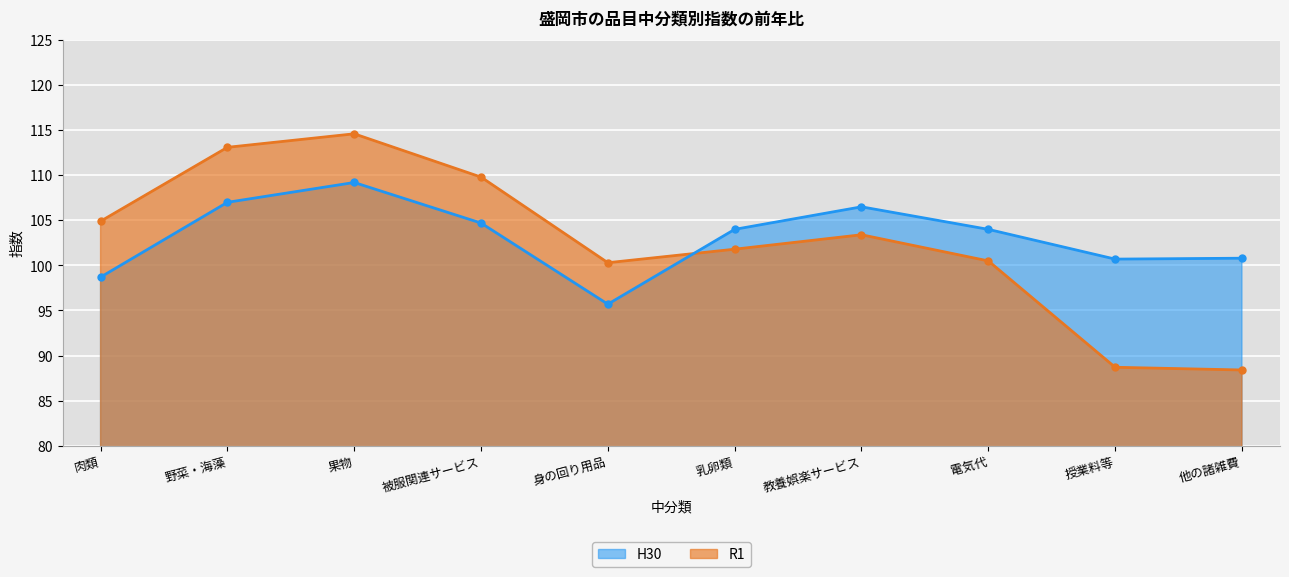

Reading right to left, transcribe all the data shown in this chart.

R1: 他の諸雑費=88.4	授業料等=88.7	電気代=100.5	教養娯楽サービス=103.4	乳卵類=101.8	身の回り用品=100.3	被服関連サービス=109.8	果物=114.6	野菜・海藻=113.1	肉類=104.9
H30: 他の諸雑費=100.8	授業料等=100.7	電気代=104.0	教養娯楽サービス=106.5	乳卵類=104.0	身の回り用品=95.7	被服関連サービス=104.7	果物=109.2	野菜・海藻=107.0	肉類=98.7